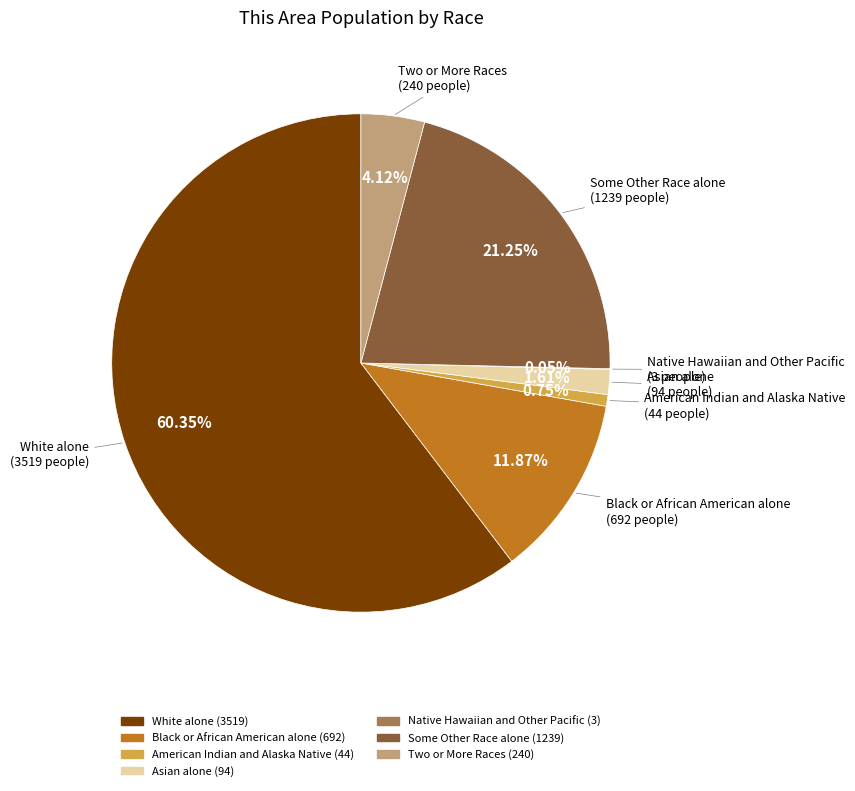

Does White alone account for over 50% of the chart?

Yes